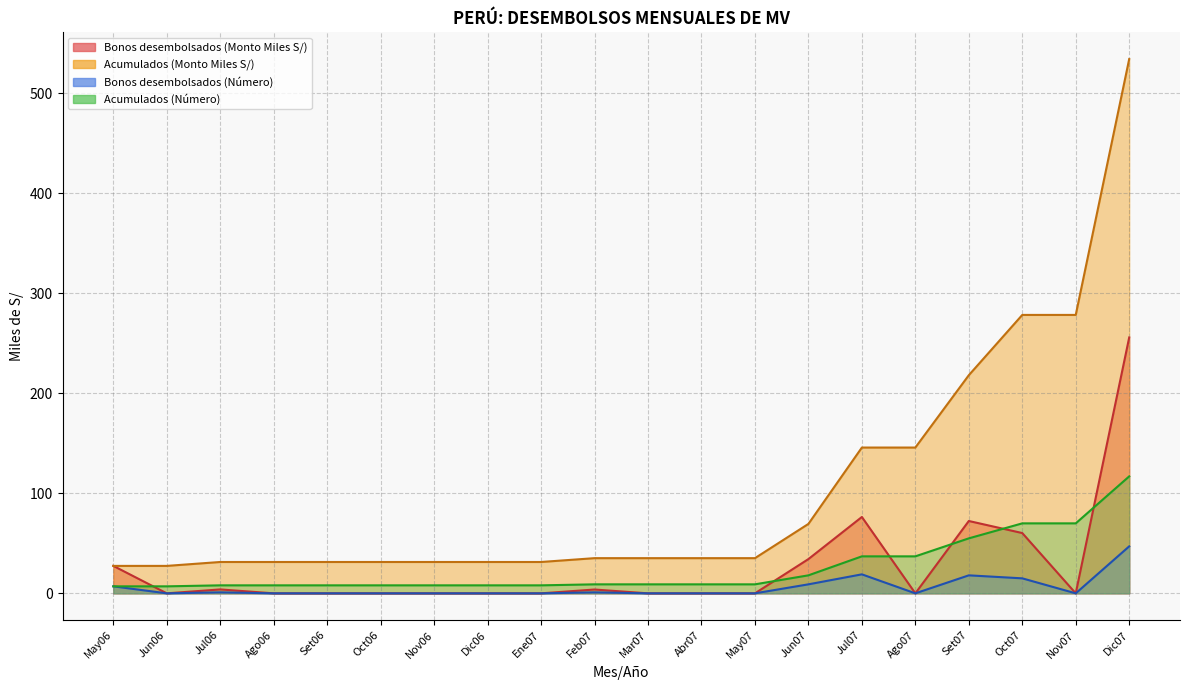

What is the average value of the Bonos desembolsados (Número) series?

5.8